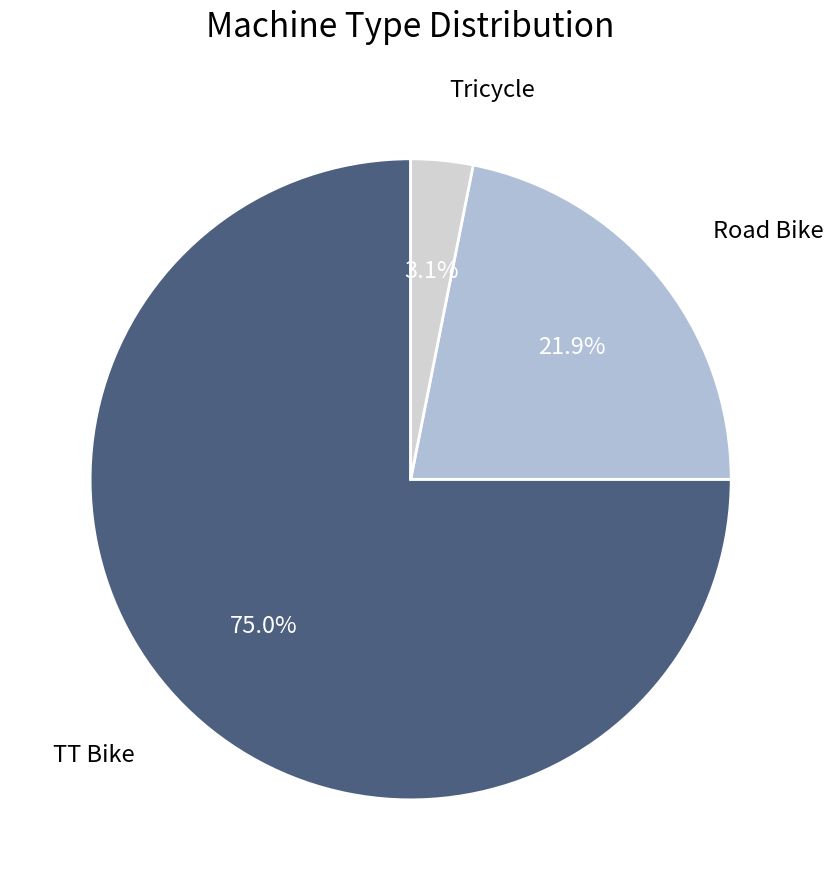

Is there any slice that represents more than half of the pie?

Yes